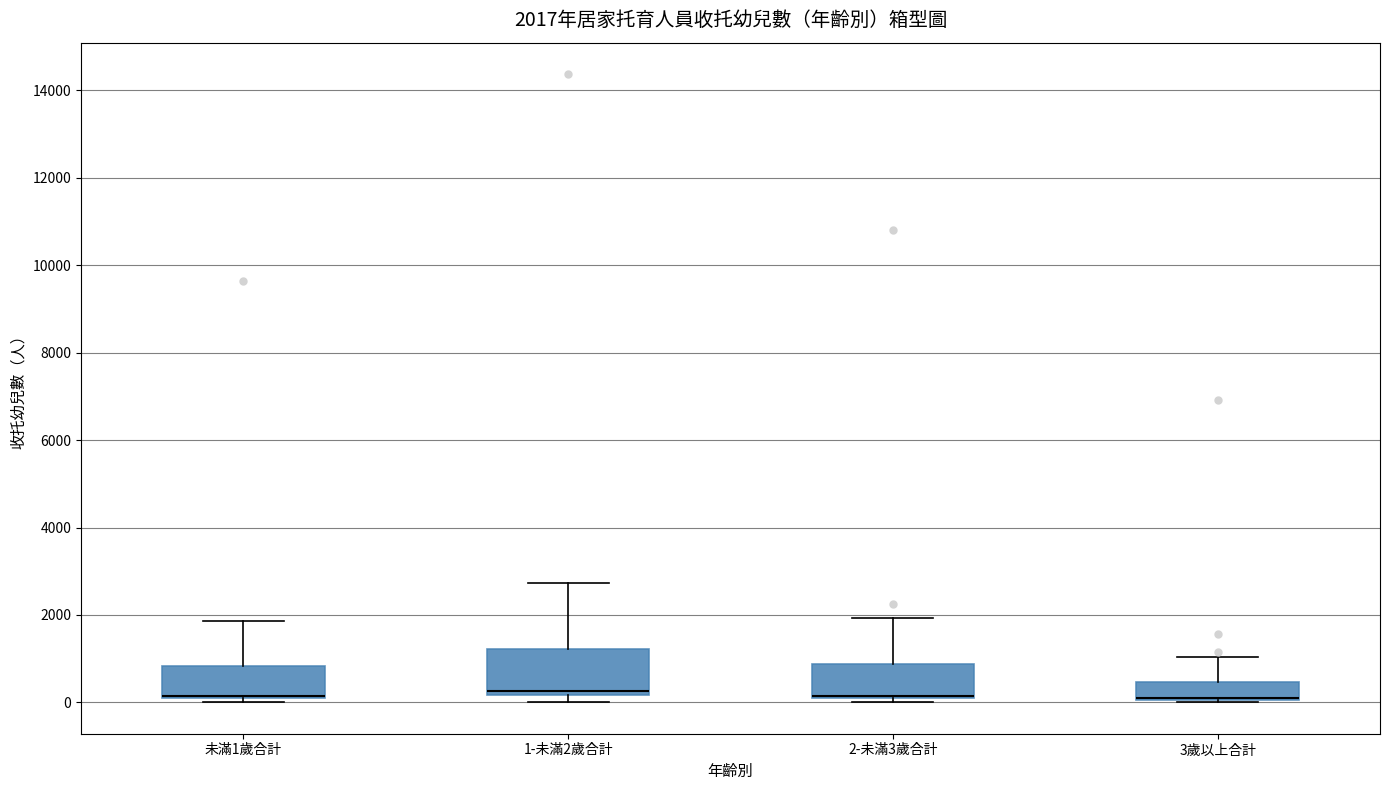

Comparing the boxes themselves (not the whiskers), which one is the tallest?

1-未滿2歲合計